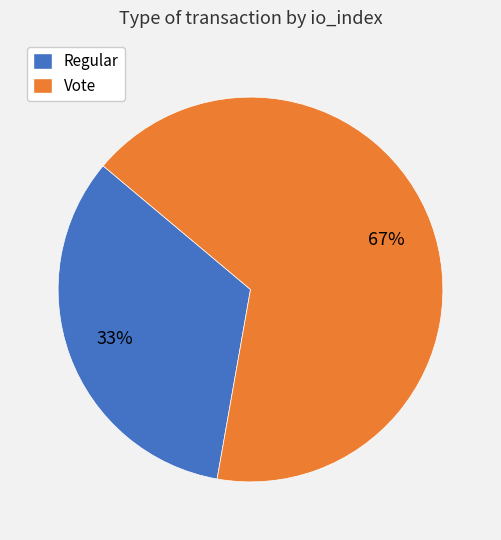

Is it true that Vote is 78% of the pie?

False